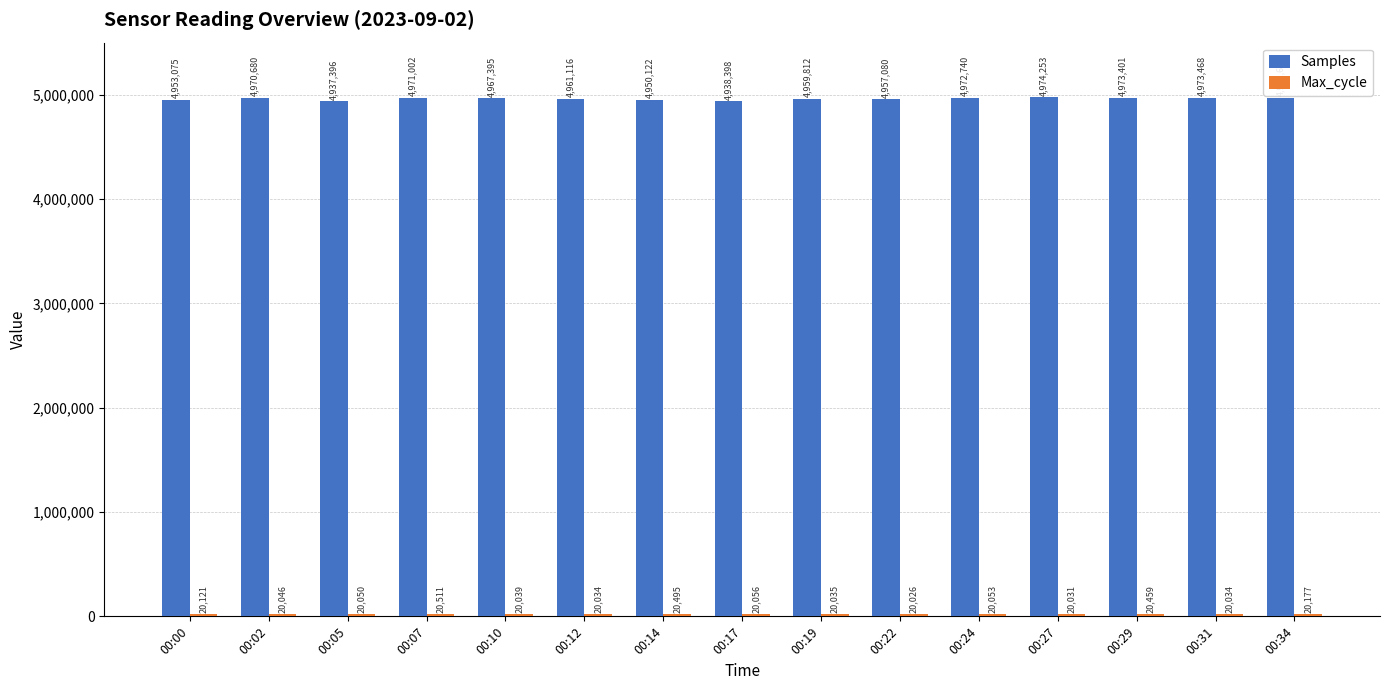

What is the difference between the Samples values at 00:10 and 00:31?

6073